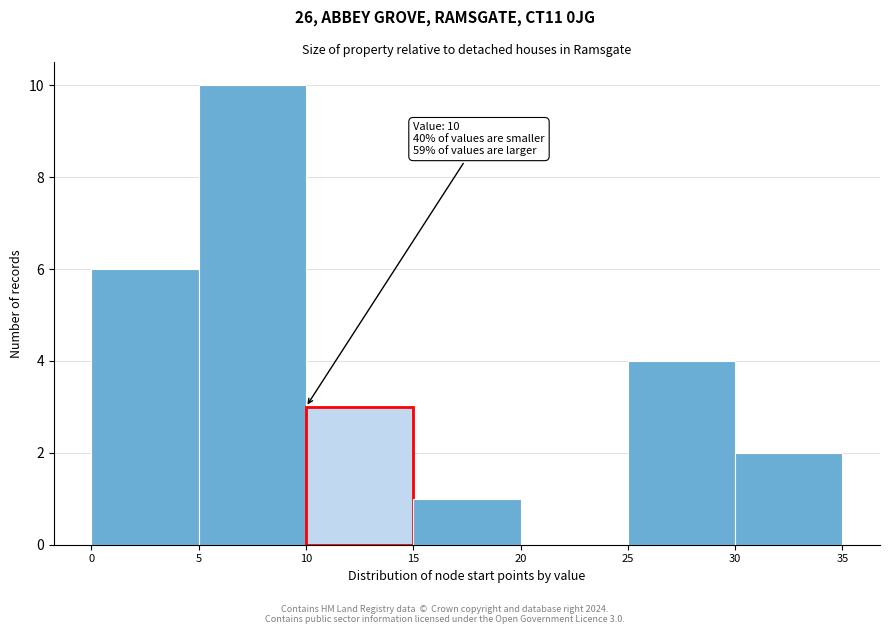

Over which range of the x-axis is the bar tallest?

5 to 10